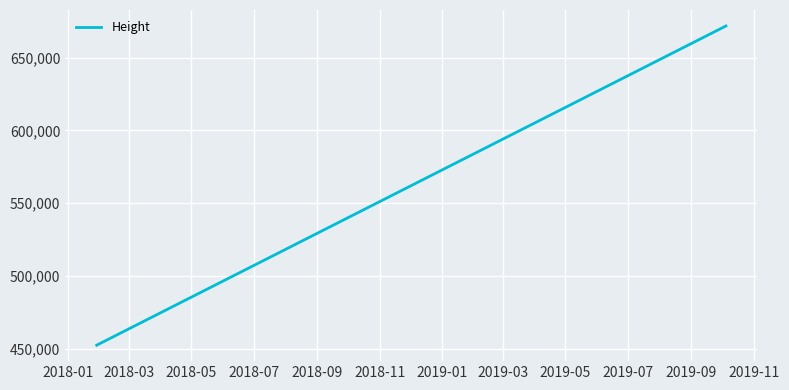

True or false: the data has more than 2 interior local peaks.

False